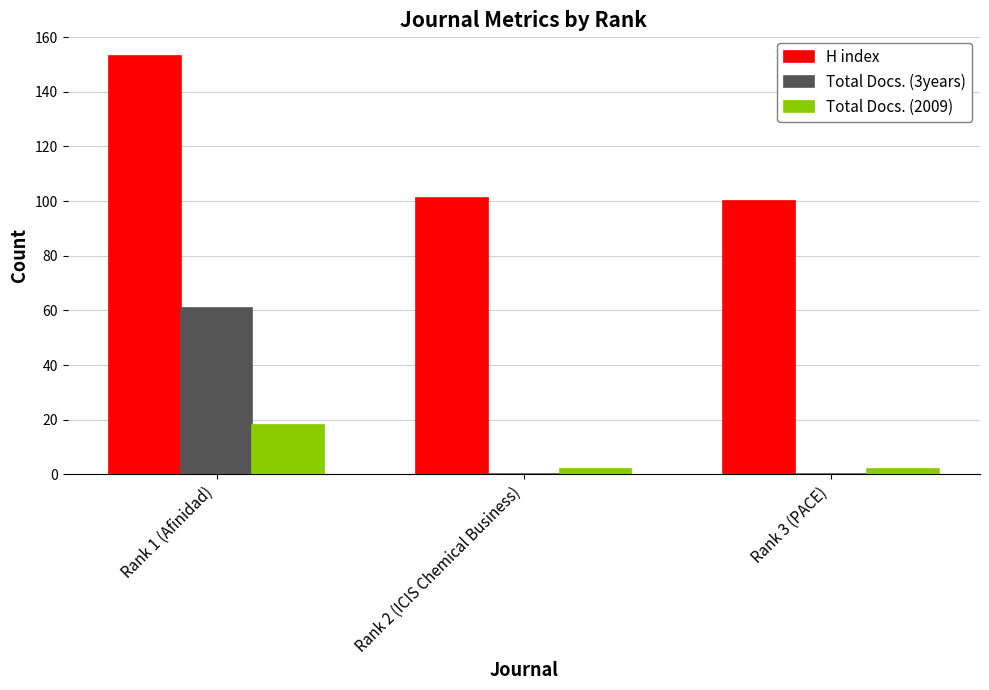

The value of Total Docs. (3years) at Rank 2 (ICIS Chemical Business) is 21. True or false?

False